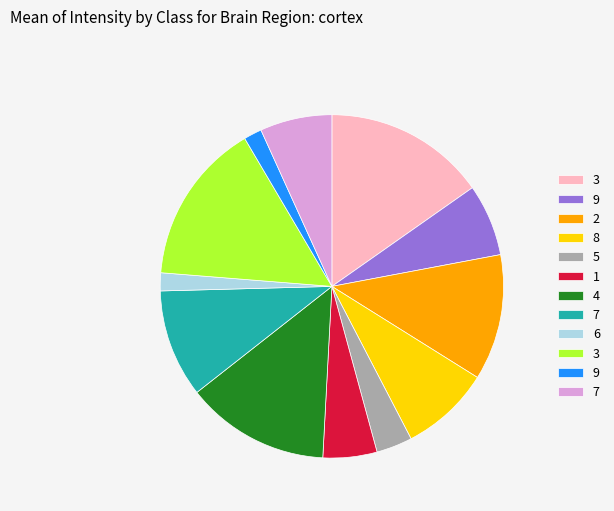

Is there any slice that represents more than half of the pie?

No